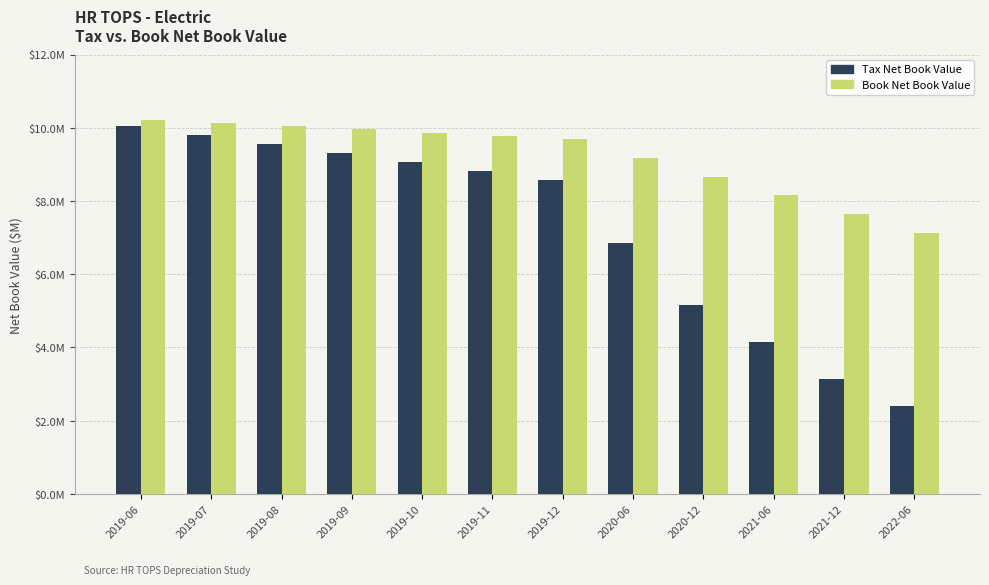

Which series changed the most between 2019-07 and 2019-12?

Tax Net Book Value